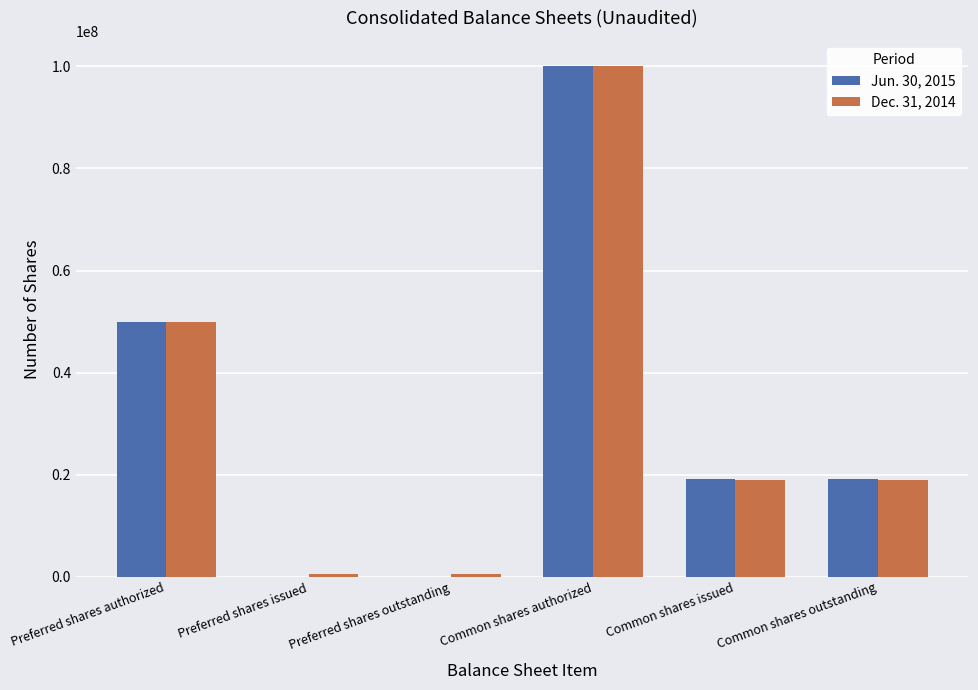

Is it true that Jun. 30, 2015 equals 19122426 at Common shares outstanding?

True